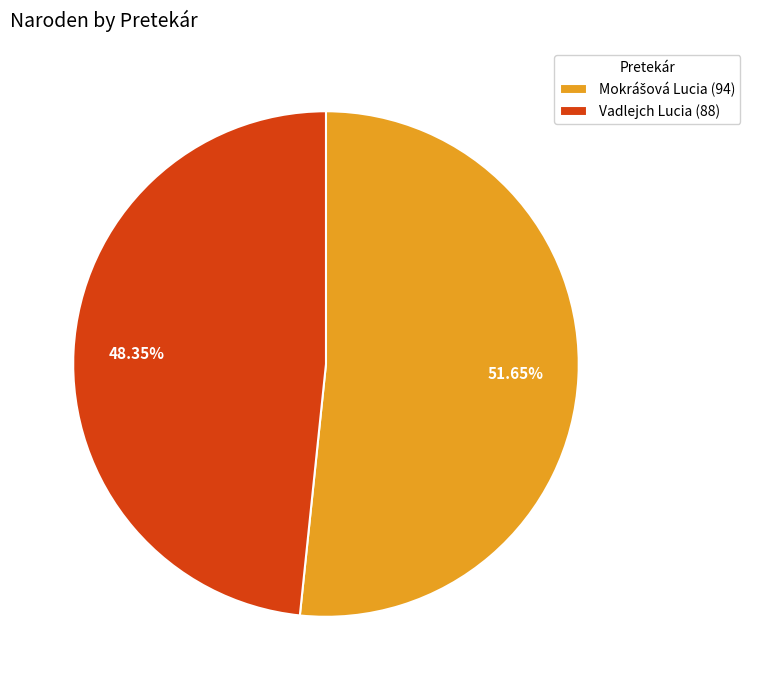

Is there a majority slice in this chart?

Yes